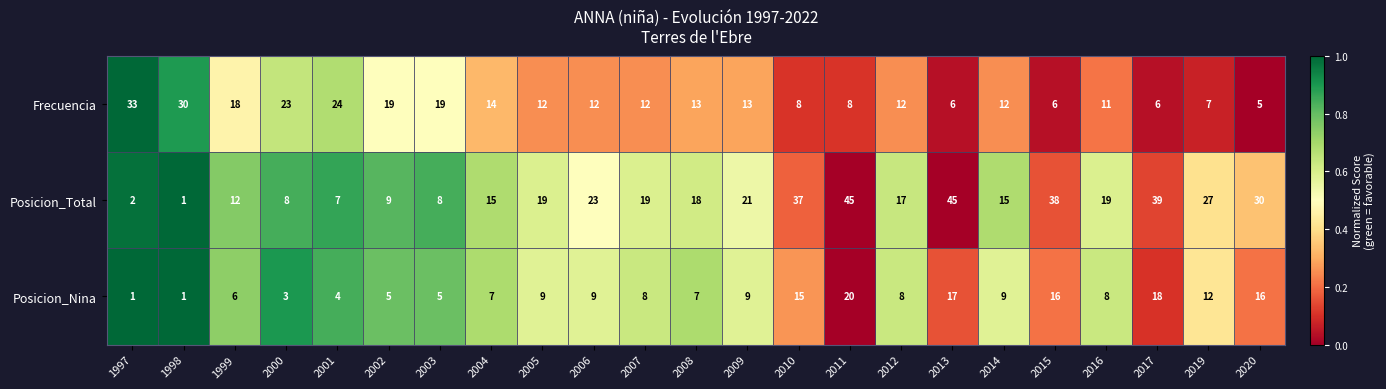

What is the total value across all series at 2012?

37